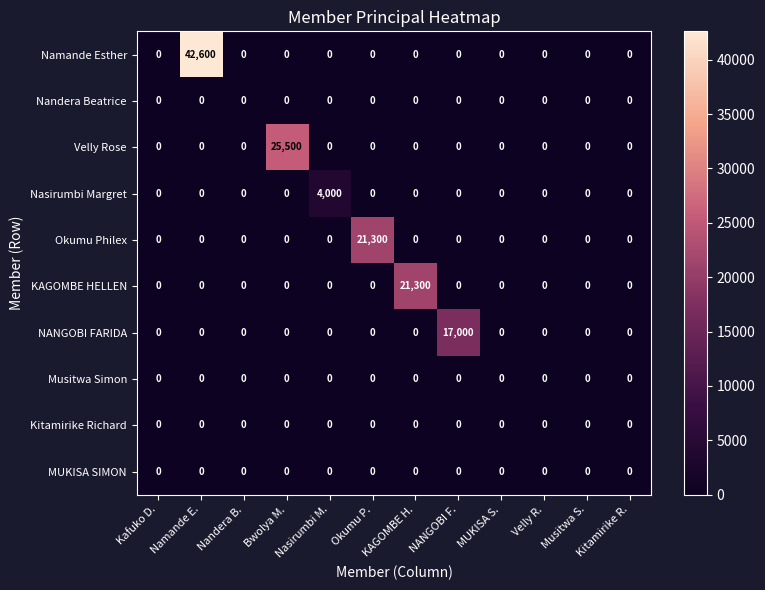

At how many categories does at least one series exceed 22487?

2